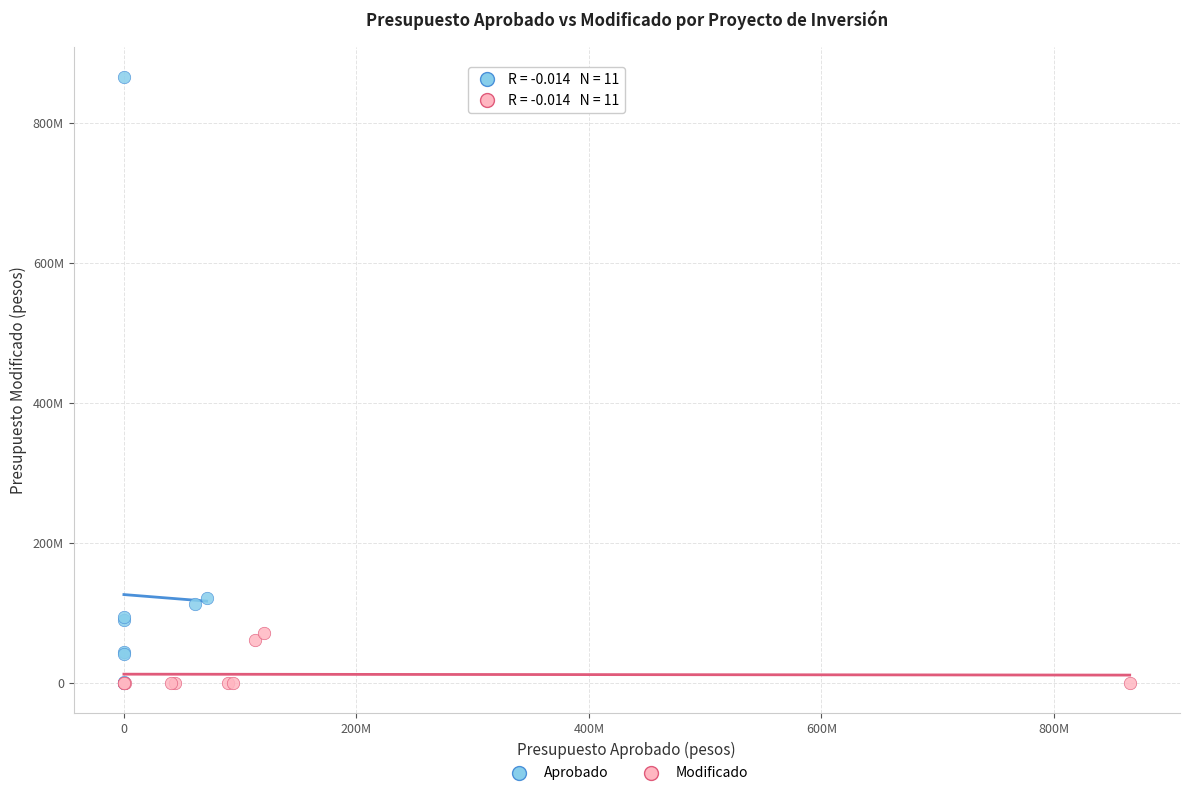

What are all the series names shown in the legend?

Aprobado, Modificado